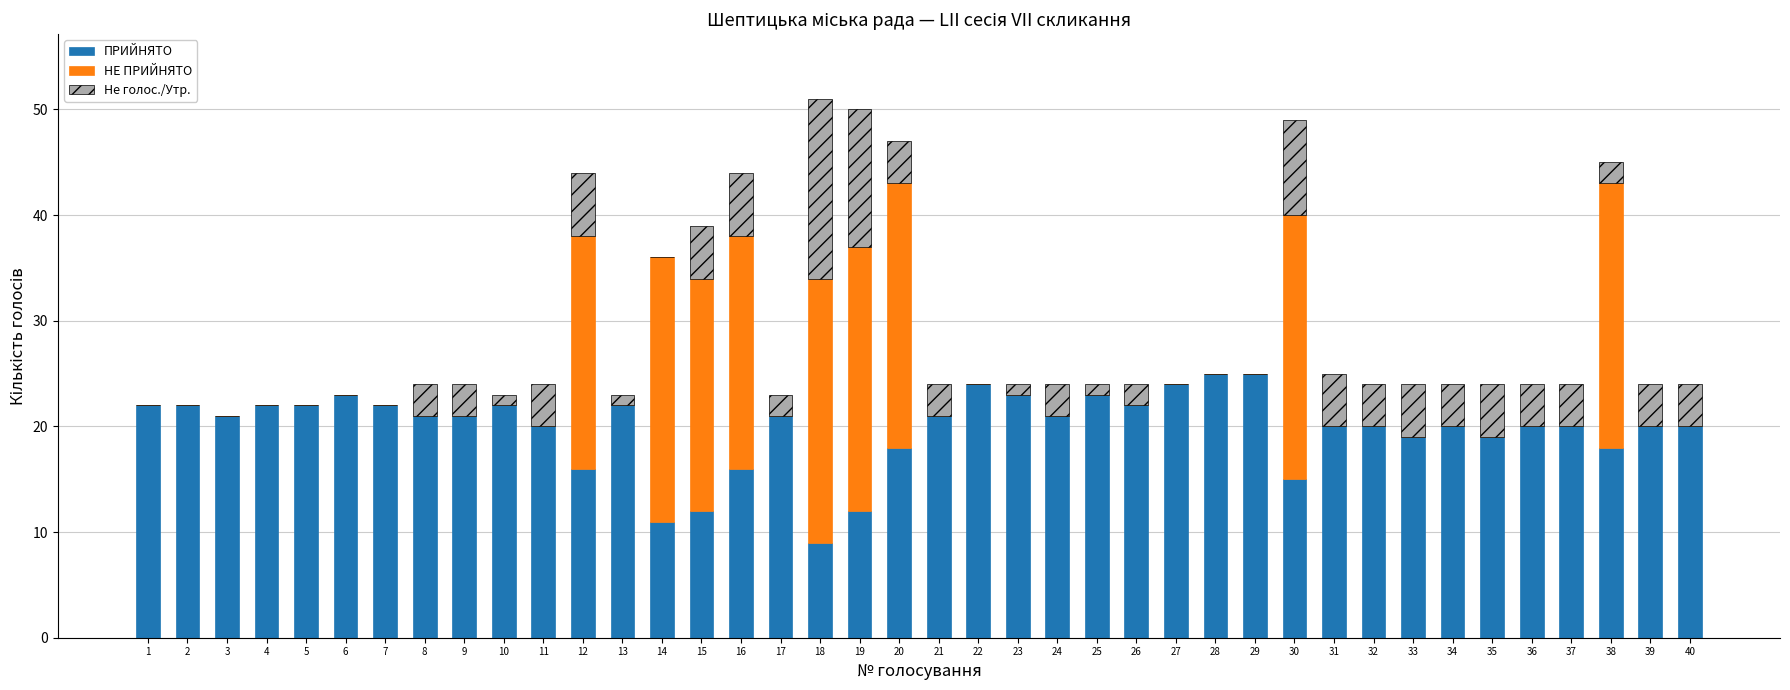

The ПРИЙНЯТО series shows 22 at 2. True or false?

True